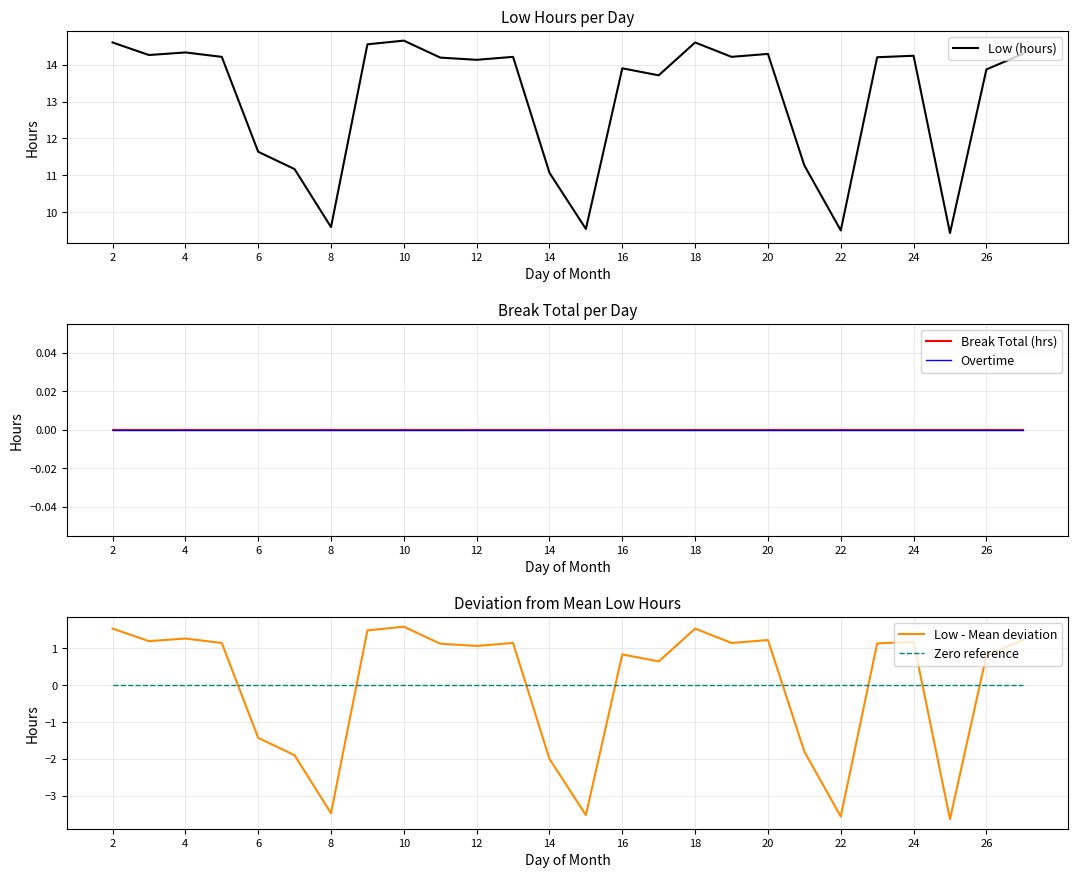

What is the smallest value displayed?

-3.6